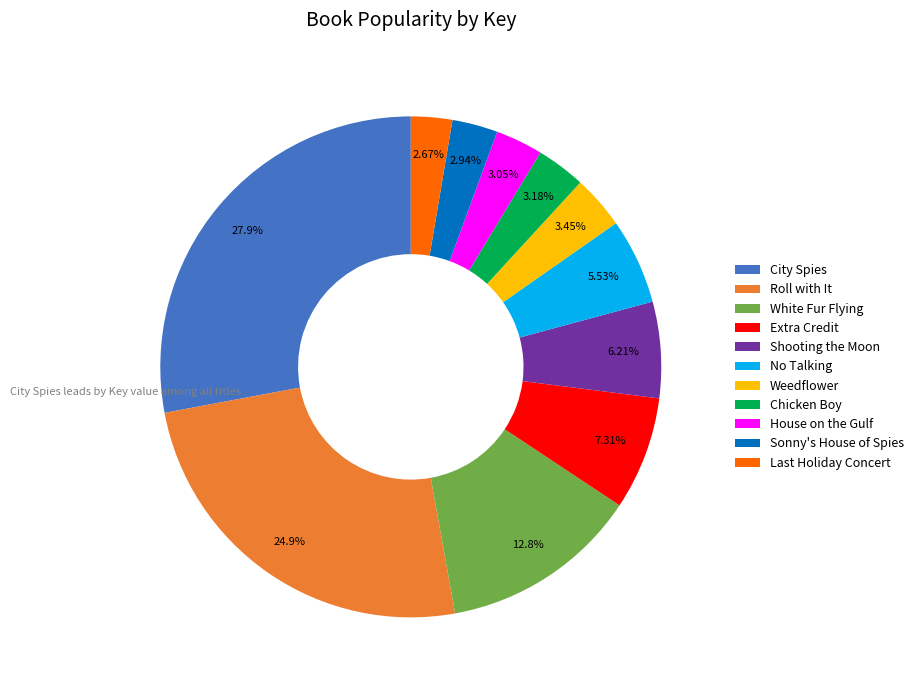

What is the largest slice in the pie chart?

City Spies